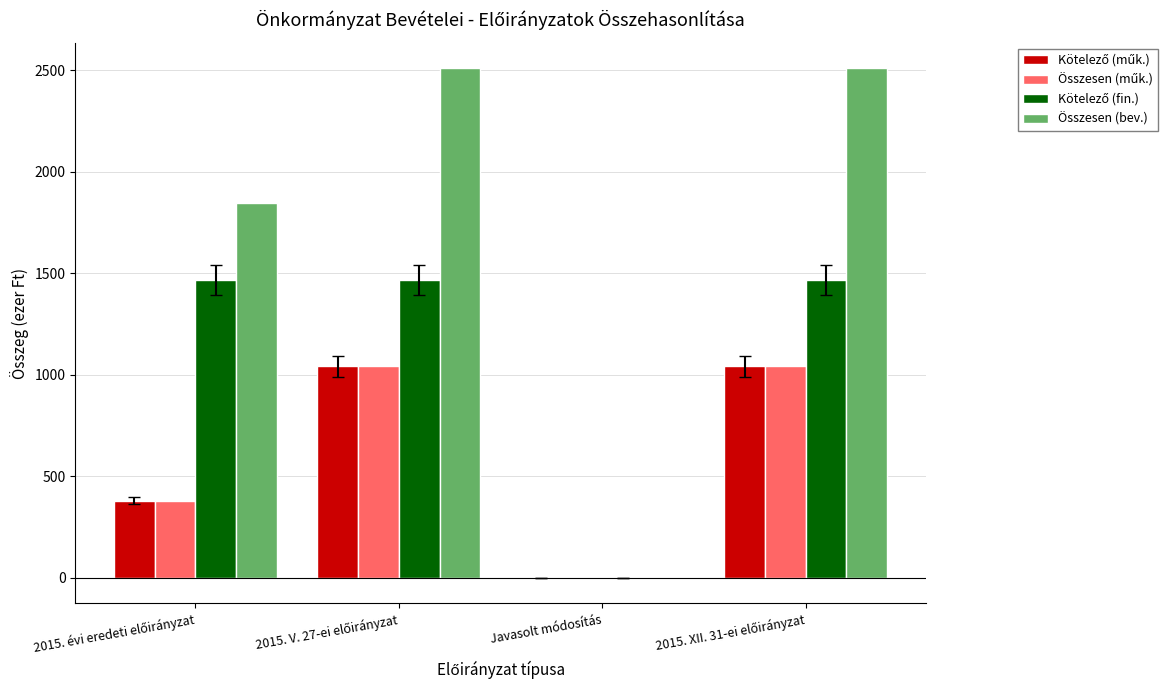

How many groups of bars are there?

4